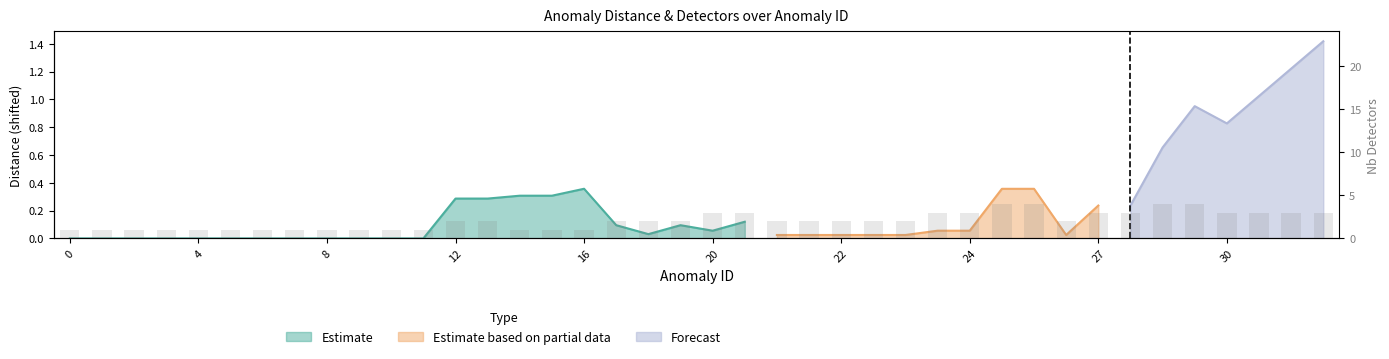

True or false: the data shows 3 at 24.

True